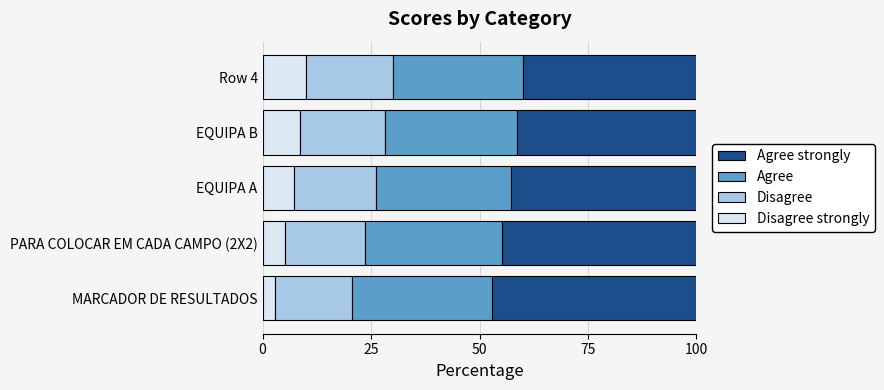

What is the total value across all series at Row 4?

100.0